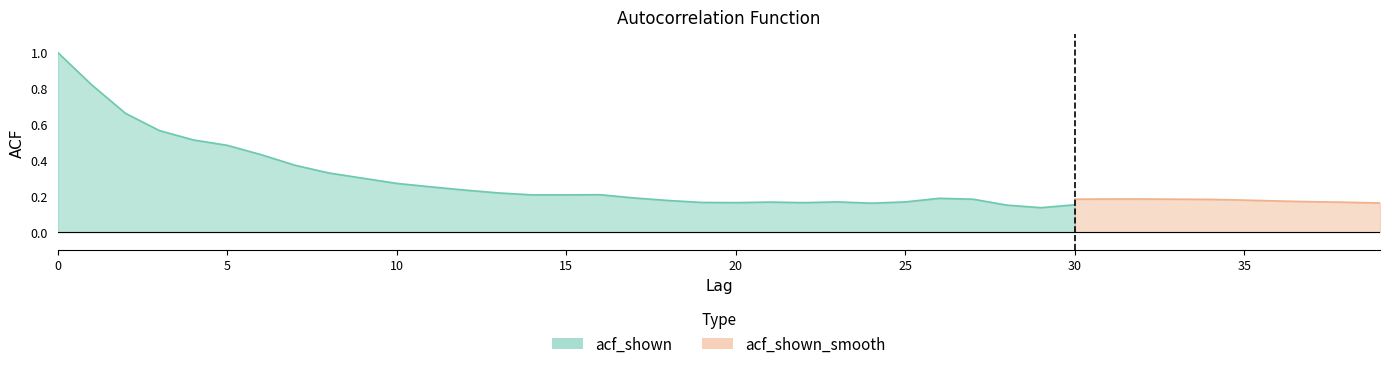

How many categories are shown in the chart?

40